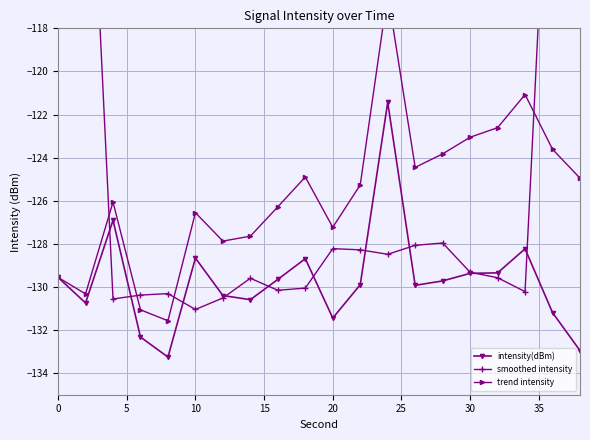

True or false: intensity(dBm) has more than 1 interior local peaks.

True